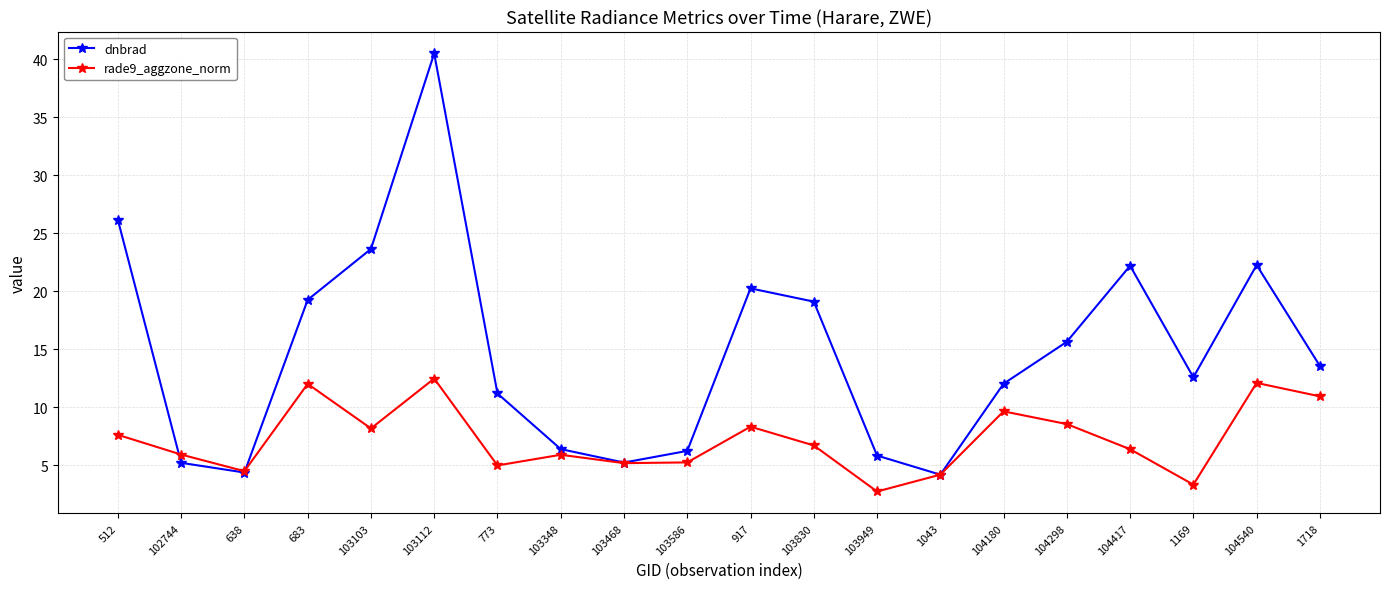

At which category does dnbrad reach its first local valley?

638